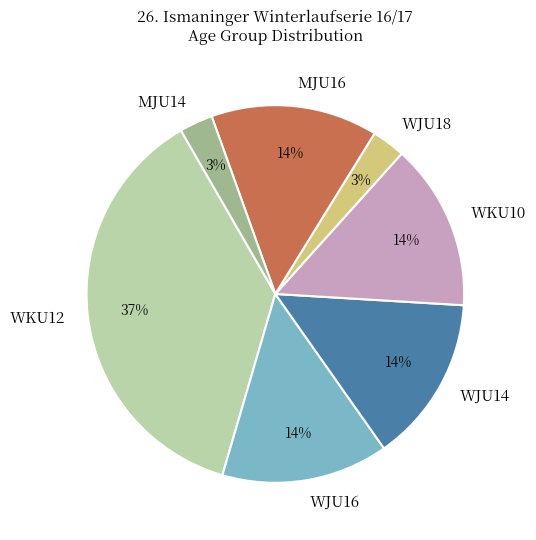

Is the sum of WKU12 and WKU10 greater than half?

Yes